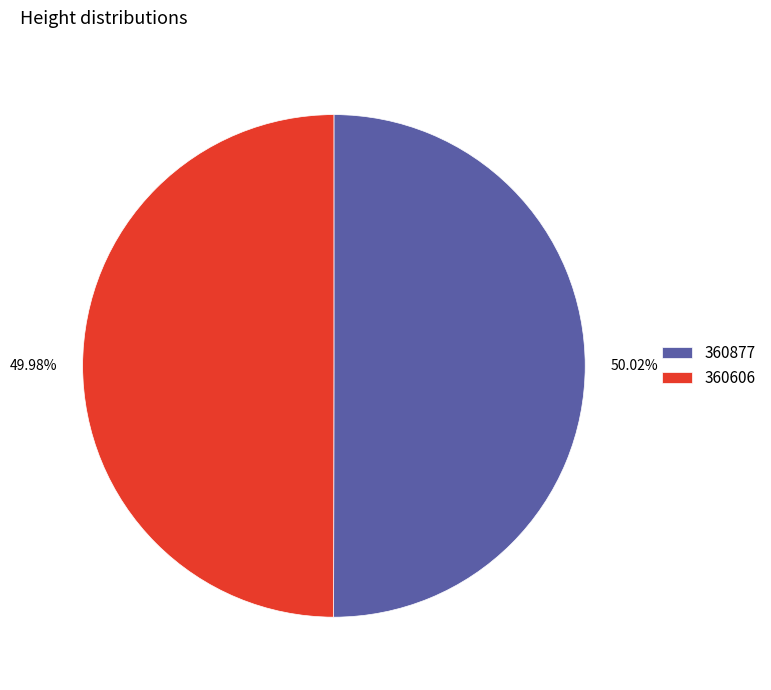

What portion of the pie excludes 360606?

50.0%